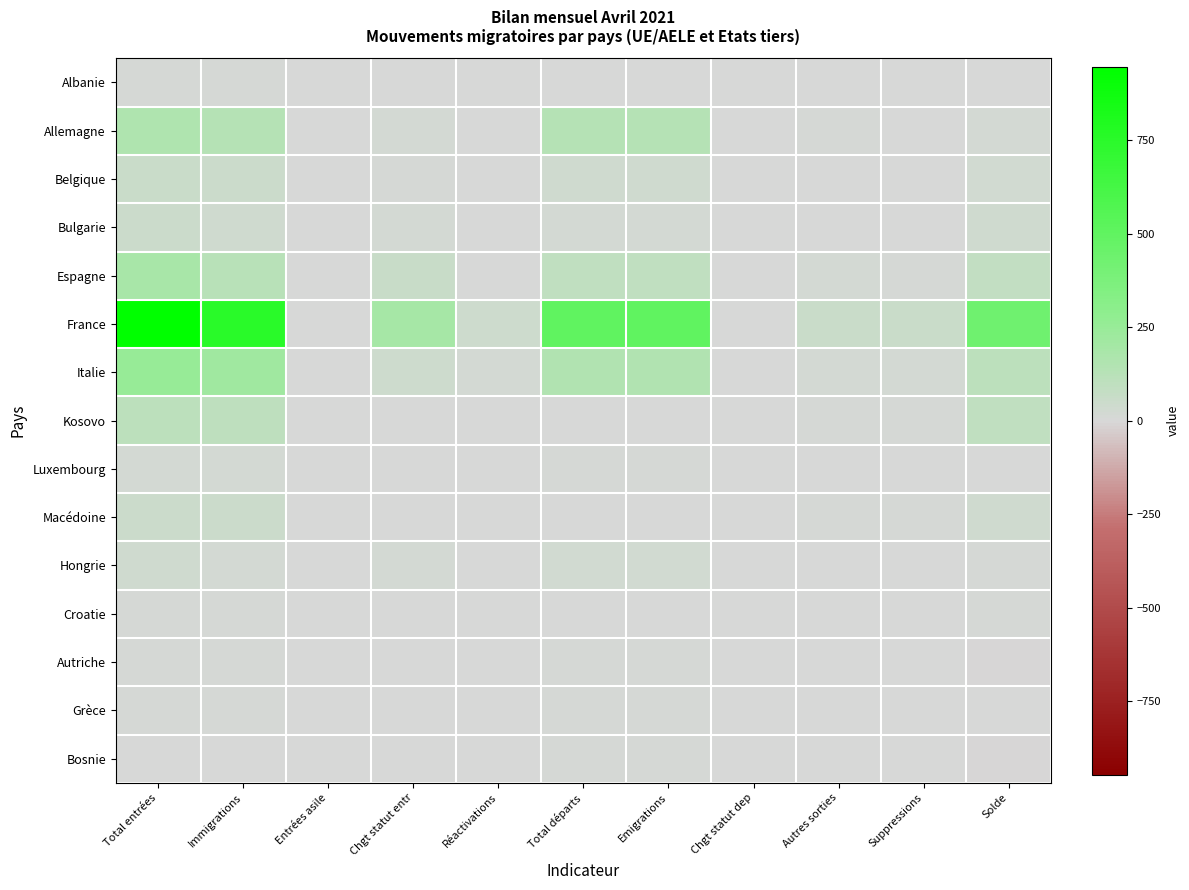

Which label corresponds to the smallest value in the chart?

Solde